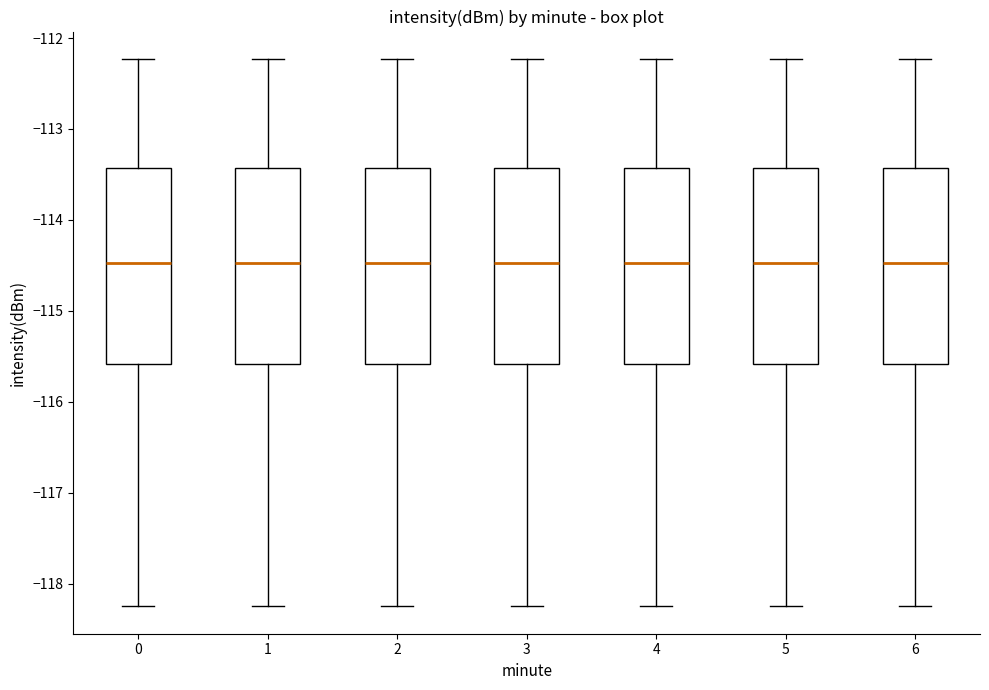

Where is the upper edge of the box at x = 4 on the y-axis? The values are not printed on the chart, so give them approximately, as read against the axis.

-113.4